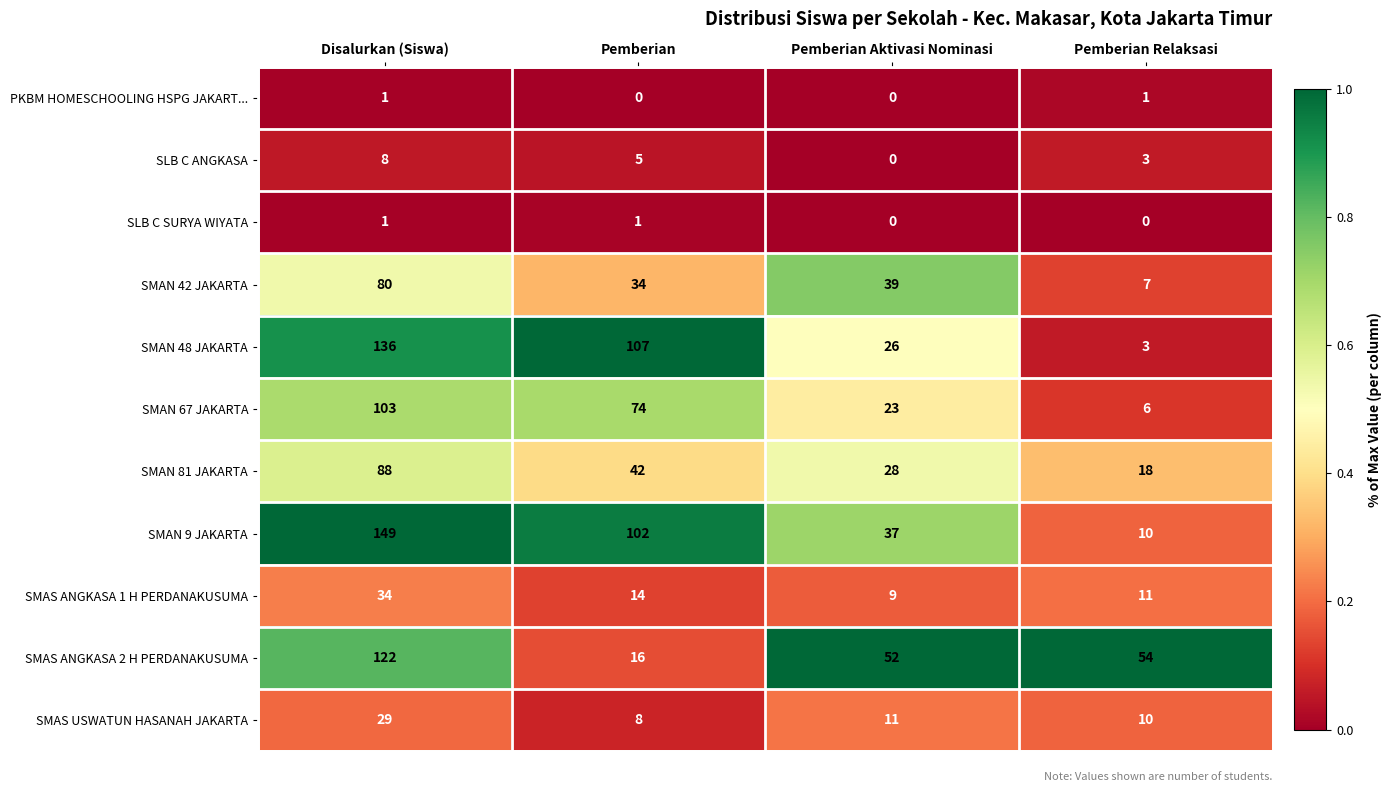

Rank the categories by SMAS ANGKASA 1 H PERDANAKUSUMA value from highest to lowest.

Disalurkan (Siswa), Pemberian, Pemberian Relaksasi, Pemberian Aktivasi Nominasi